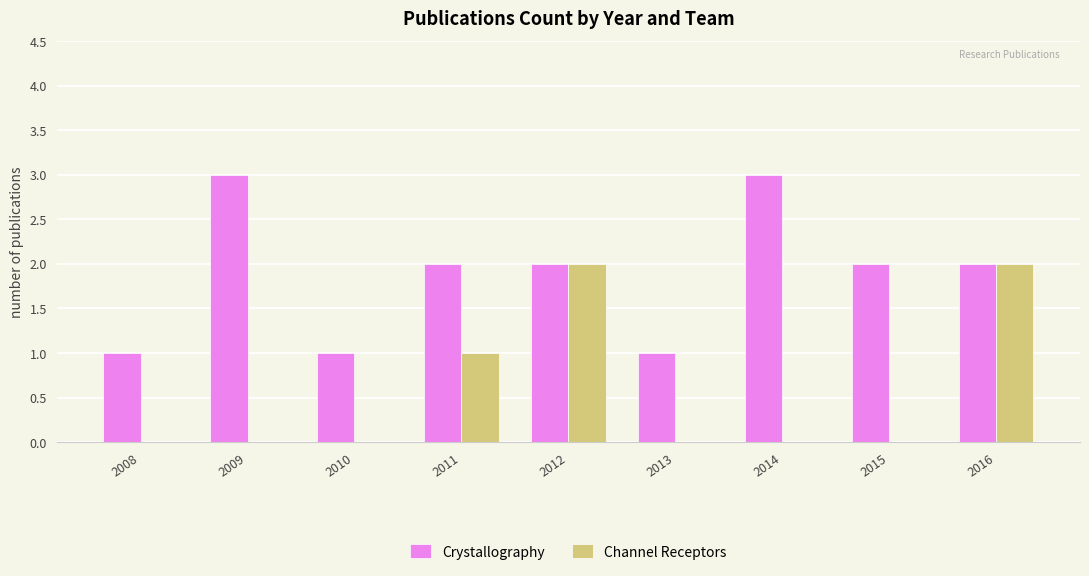

Reading left to right, transcribe all the data shown in this chart.

Crystallography: 2008=1	2009=3	2010=1	2011=2	2012=2	2013=1	2014=3	2015=2	2016=2
Channel Receptors: 2008=0	2009=0	2010=0	2011=1	2012=2	2013=0	2014=0	2015=0	2016=2